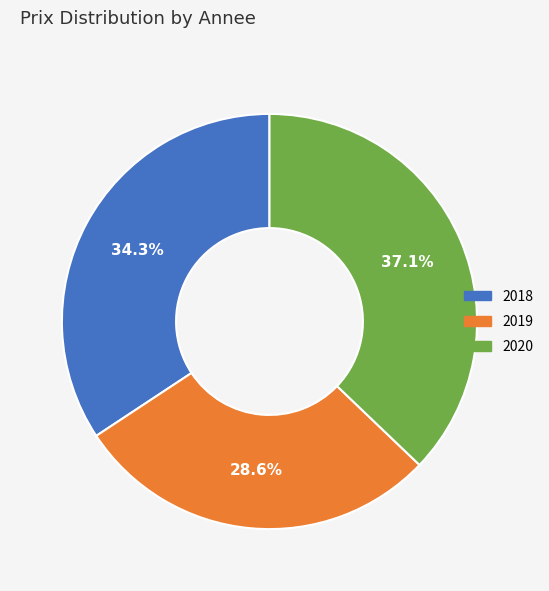

What is the ratio of the value at 2018 to the value at 2020?

0.9